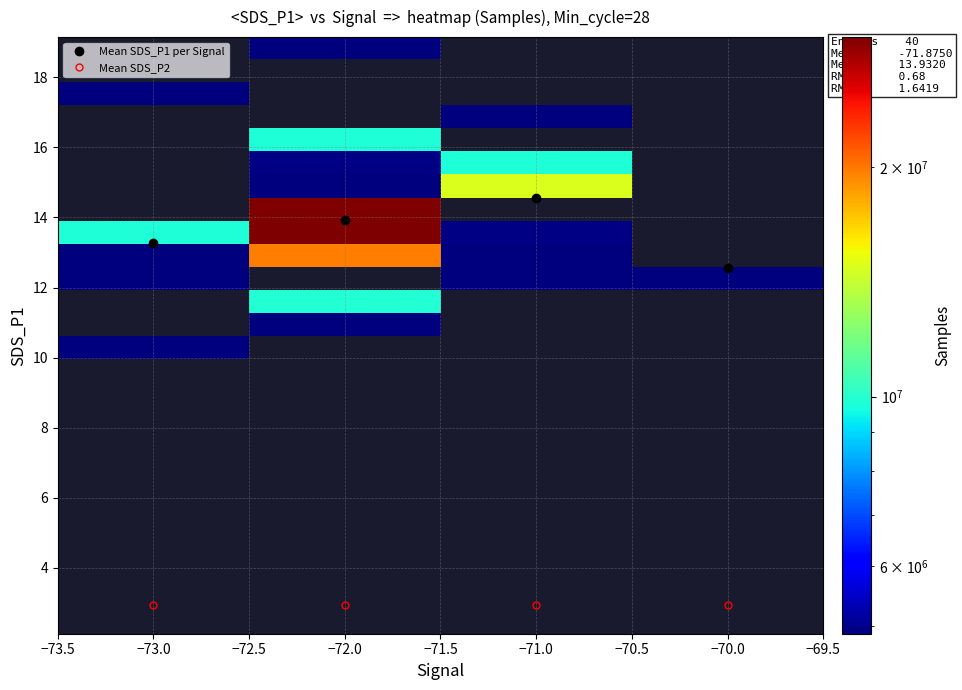

At how many categories does at least one series exceed 10133549?

2